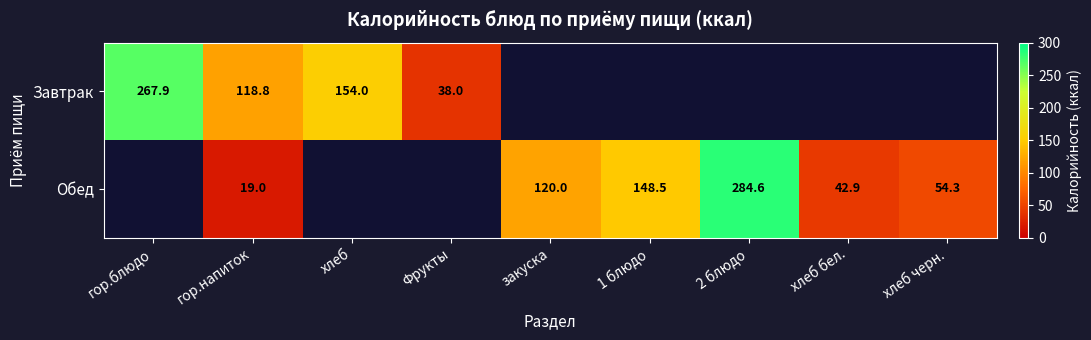

At гор.напиток, list the series in order from largest to smallest.

Завтрак, Обед